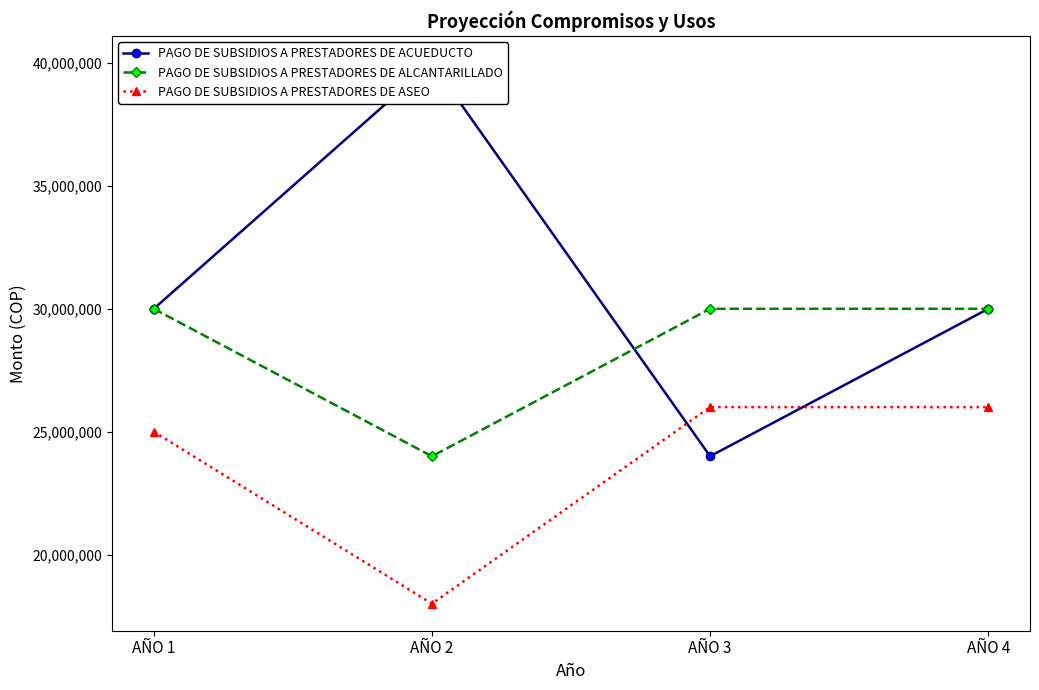

What is the spread (max minus min) of values at AÑO 3?

6000000